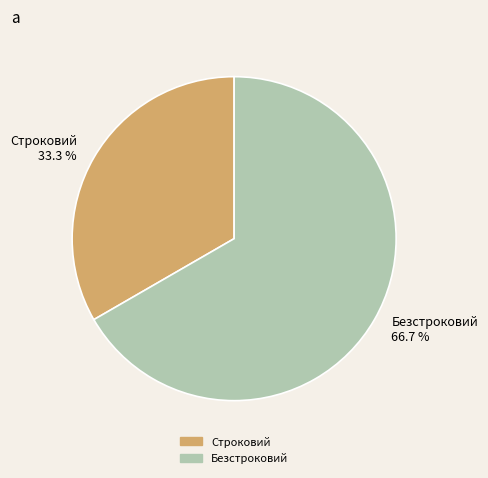

Between Строковий and Безстроковий, which is larger?

Безстроковий